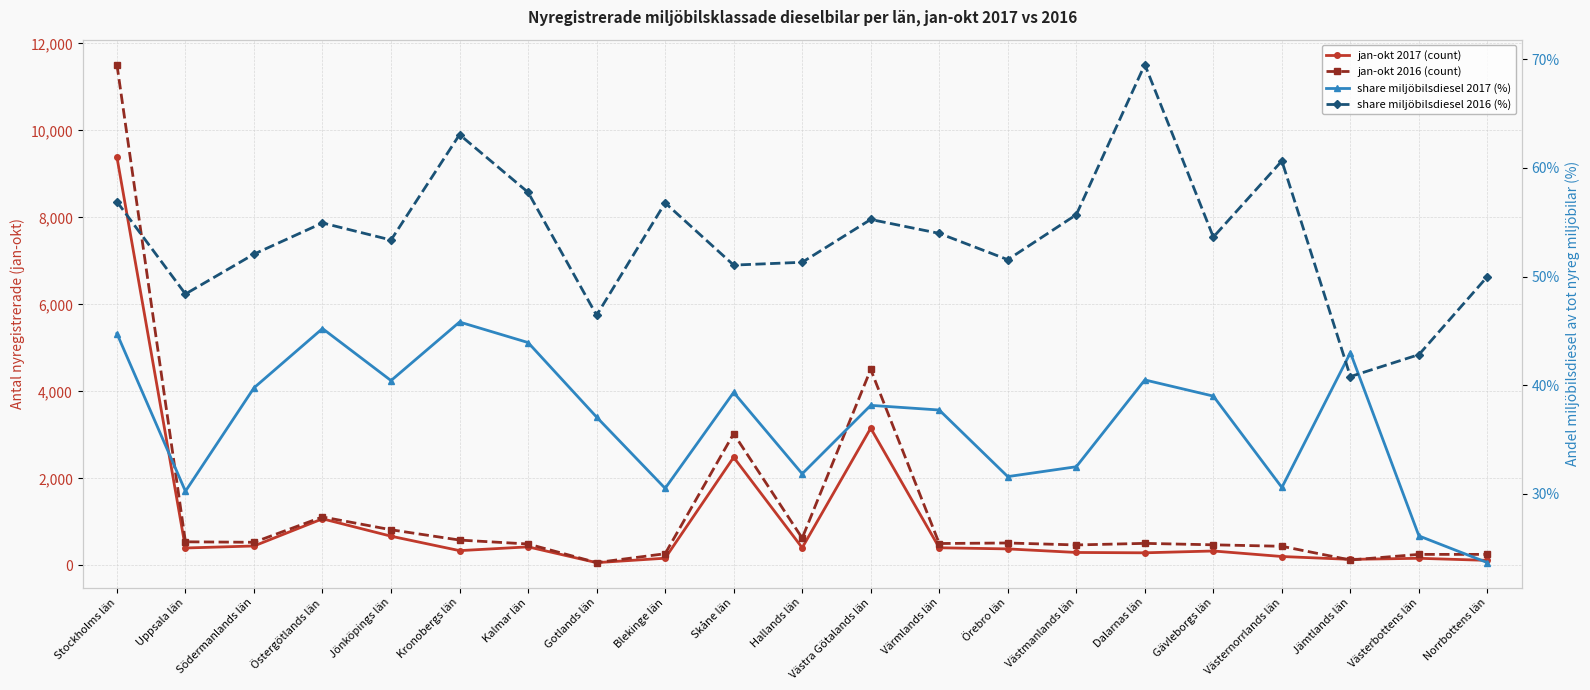

Rank the series at Dalarnas län from lowest to highest value.

share miljöbilsdiesel 2017 (%), share miljöbilsdiesel 2016 (%), jan-okt 2017 (count), jan-okt 2016 (count)